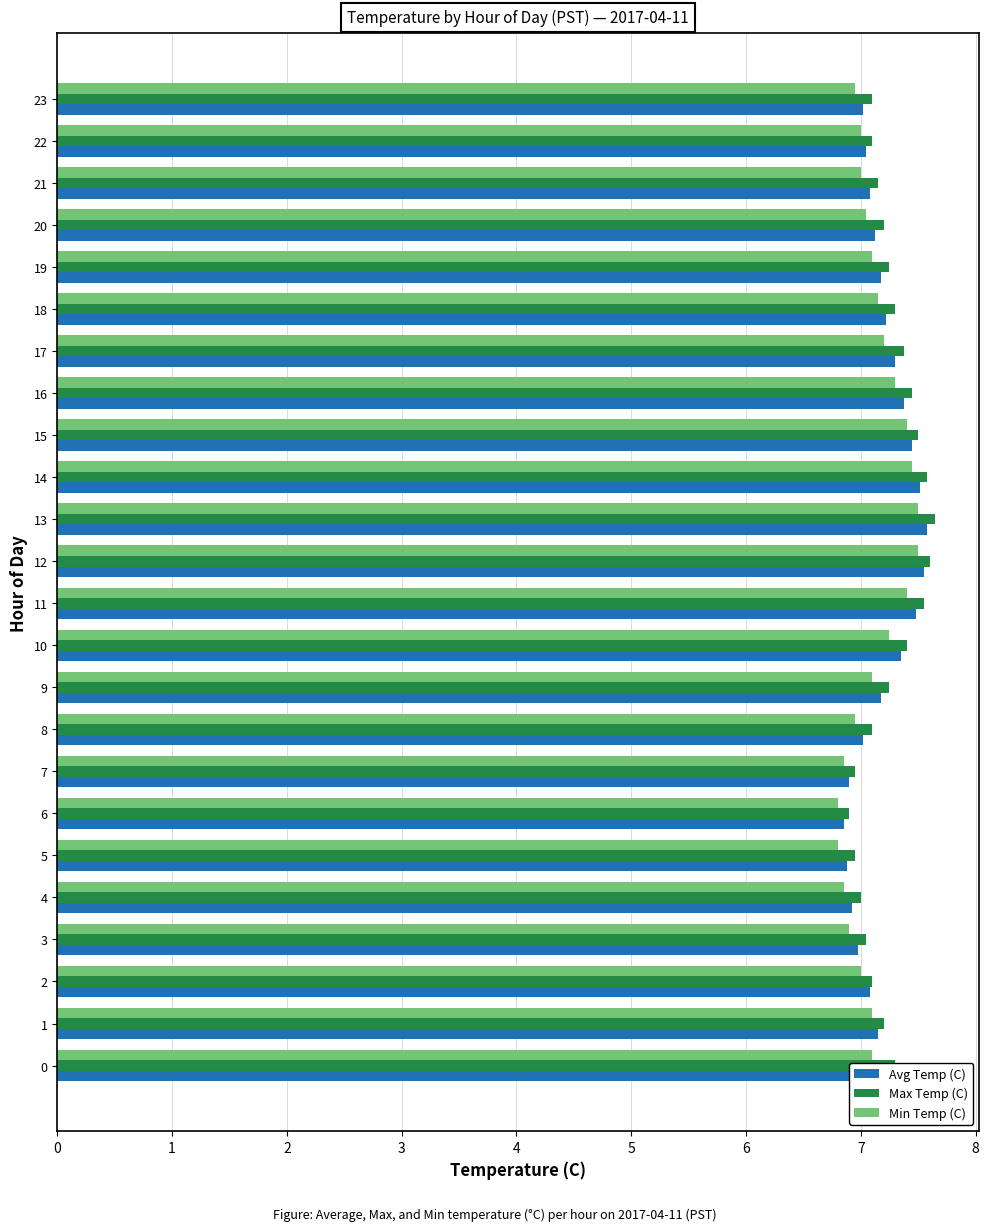

List the series in order of their overall mean, lowest first.

Min Temp (C), Avg Temp (C), Max Temp (C)